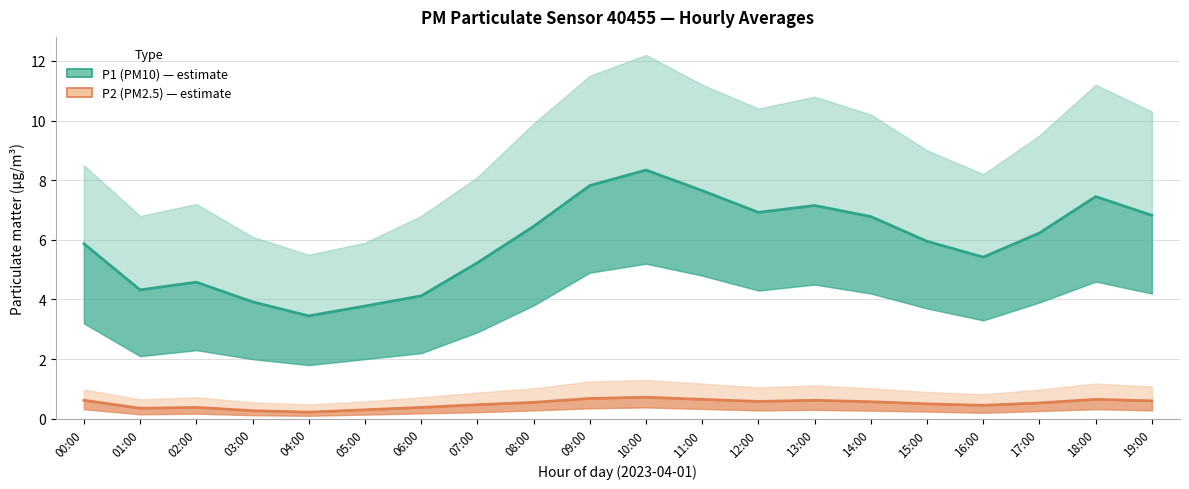

Where does the P1 (PM10) series first go above 6?

08:00